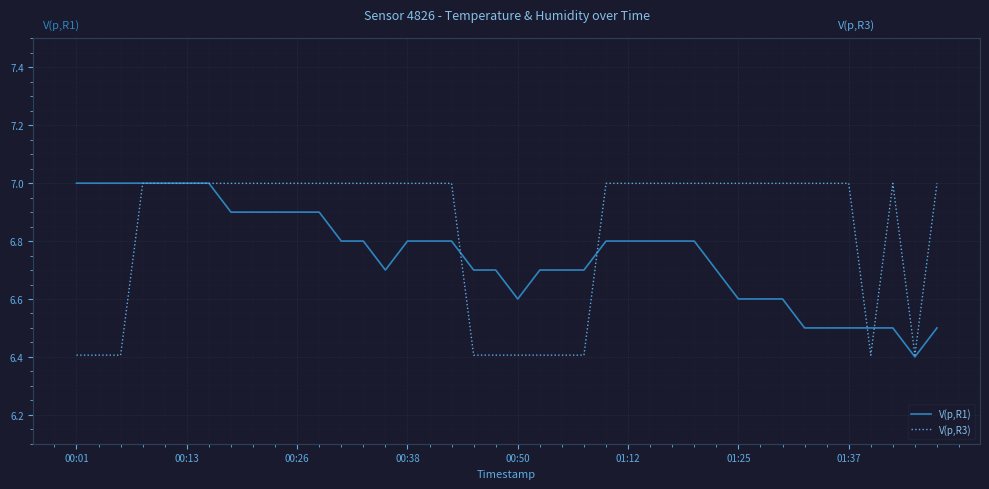

Rank the series by their average value, from highest to lowest.

V(p,R3), V(p,R1)